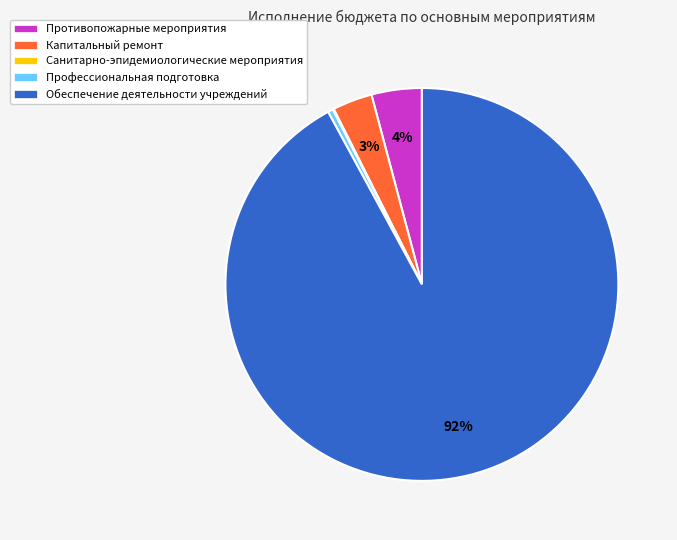

True or false: Профессиональная подготовка accounts for 0% of the total.

True